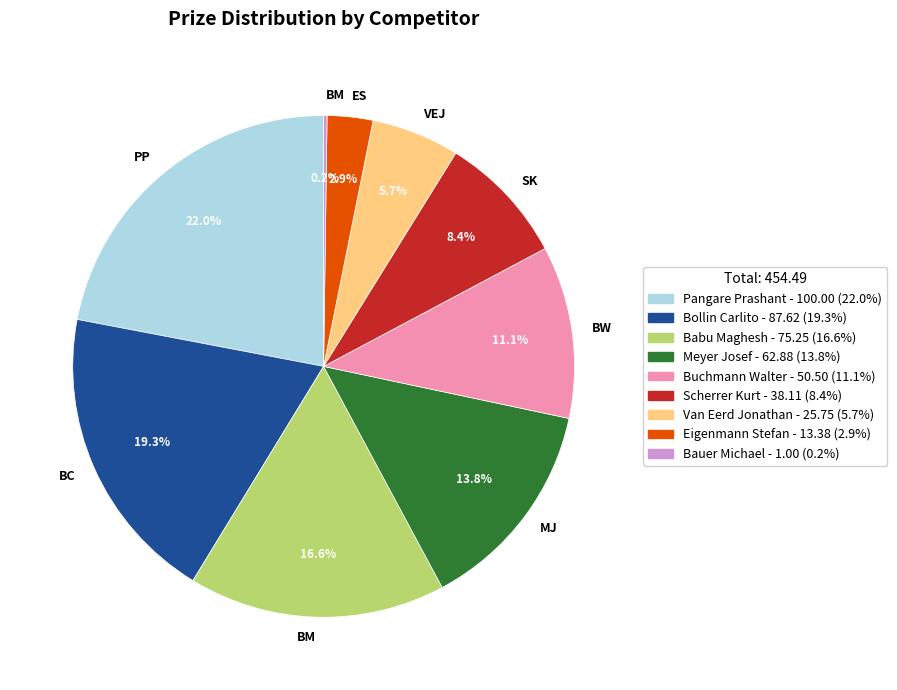

Is there a majority slice in this chart?

No